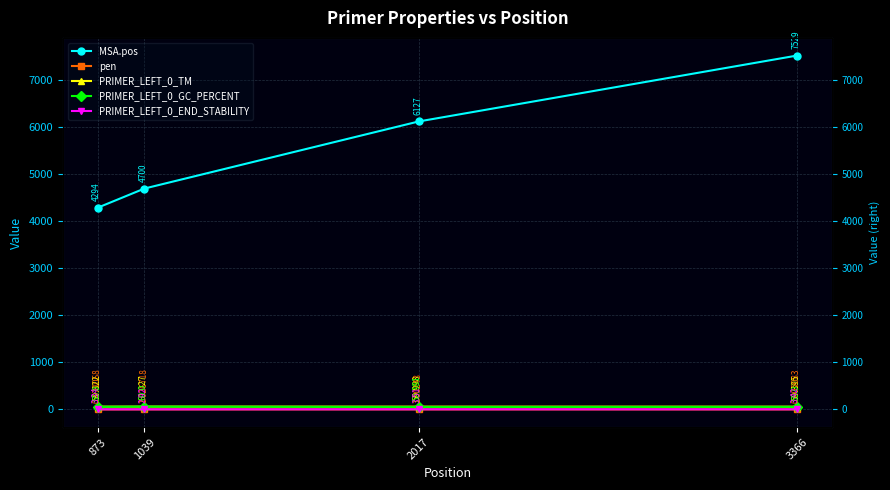

What is the smallest value displayed?

0.2